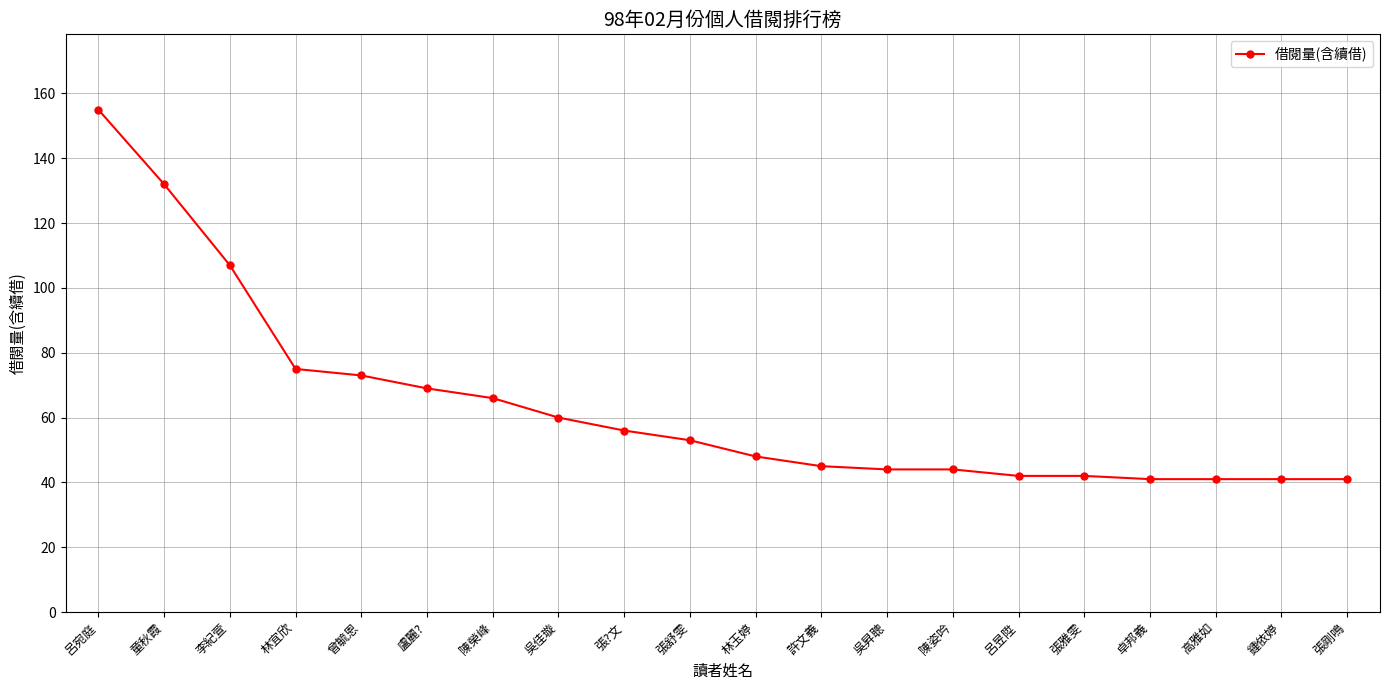

The chart shows a value of 41 at 鍾依婷. True or false?

True